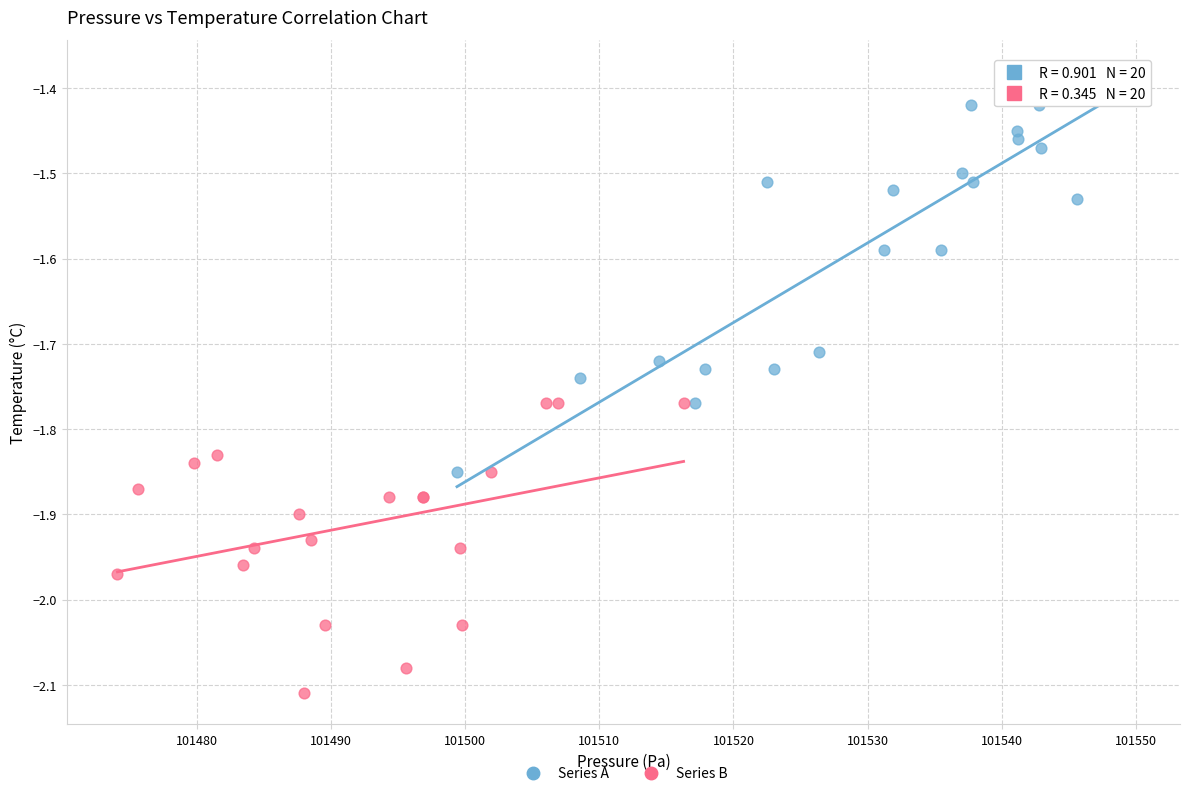

What are all the series names shown in the legend?

Series A, Series B